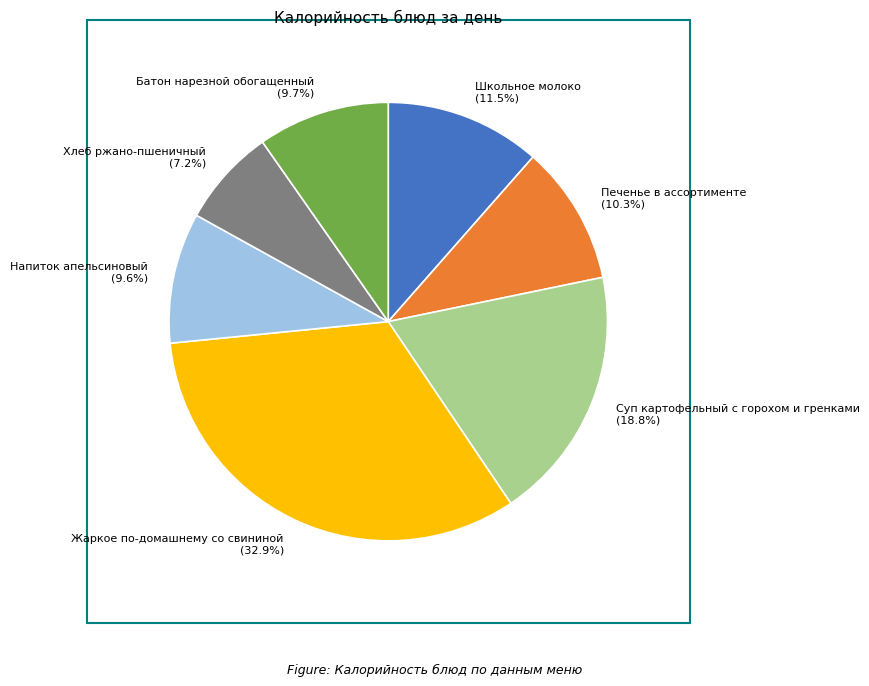

Count the number of slices in the pie.

7